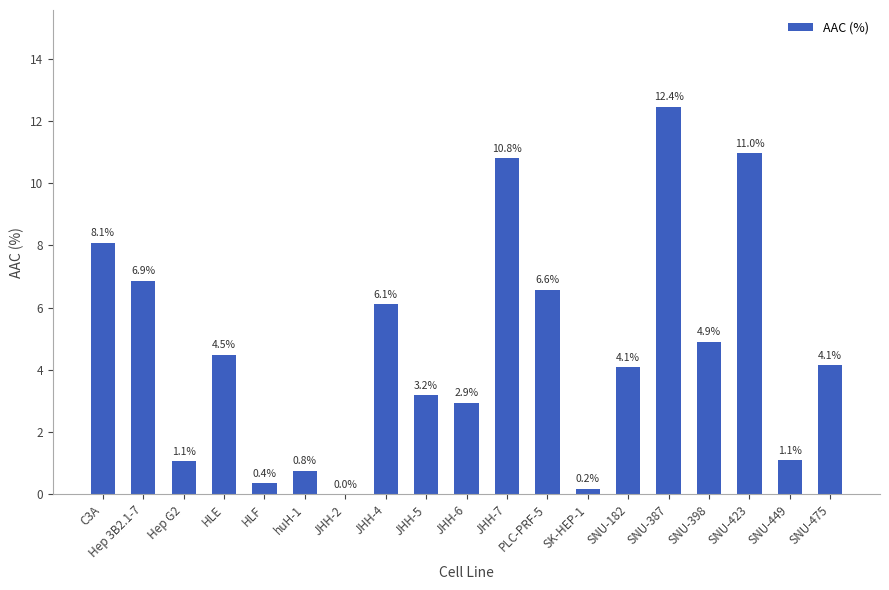

What is the change in value from JHH-2 to SNU-423?

+11.0